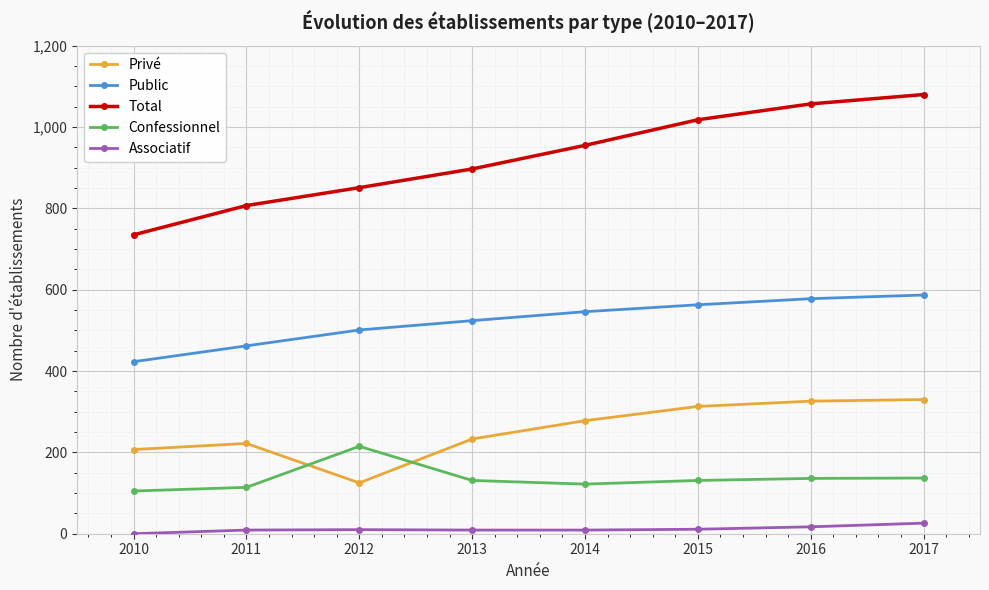

What is the difference between the maximum and minimum values in the Privé series?

205